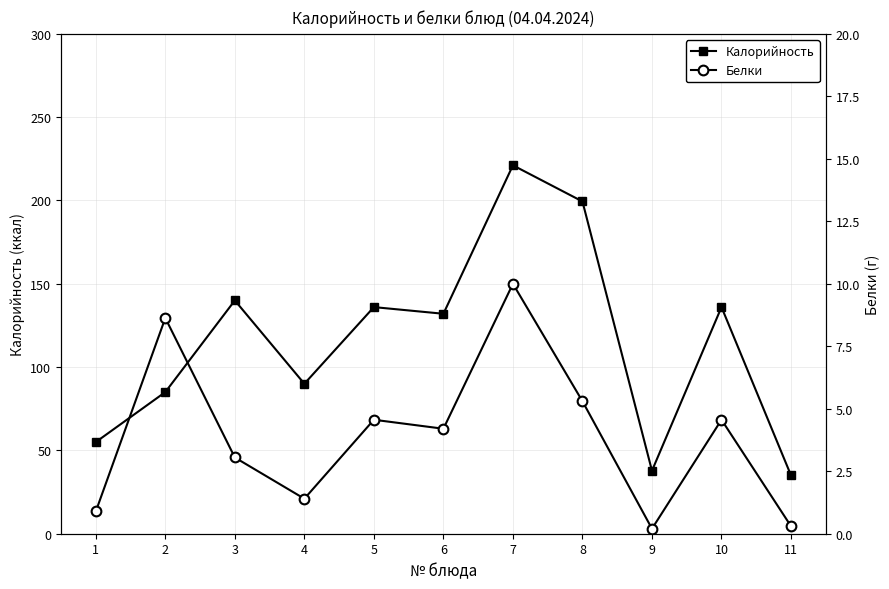

At which label is Белки closest to 5?

8